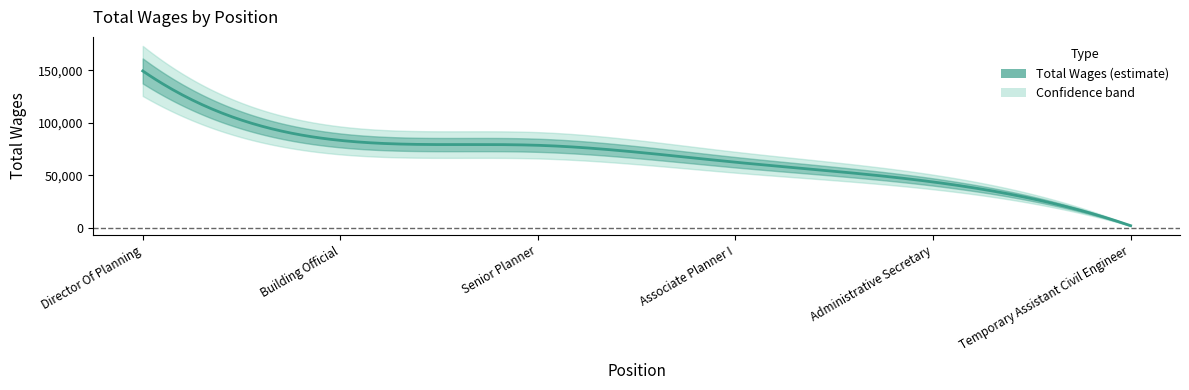

What is the sum of the values at Director Of Planning and Senior Planner?

228099